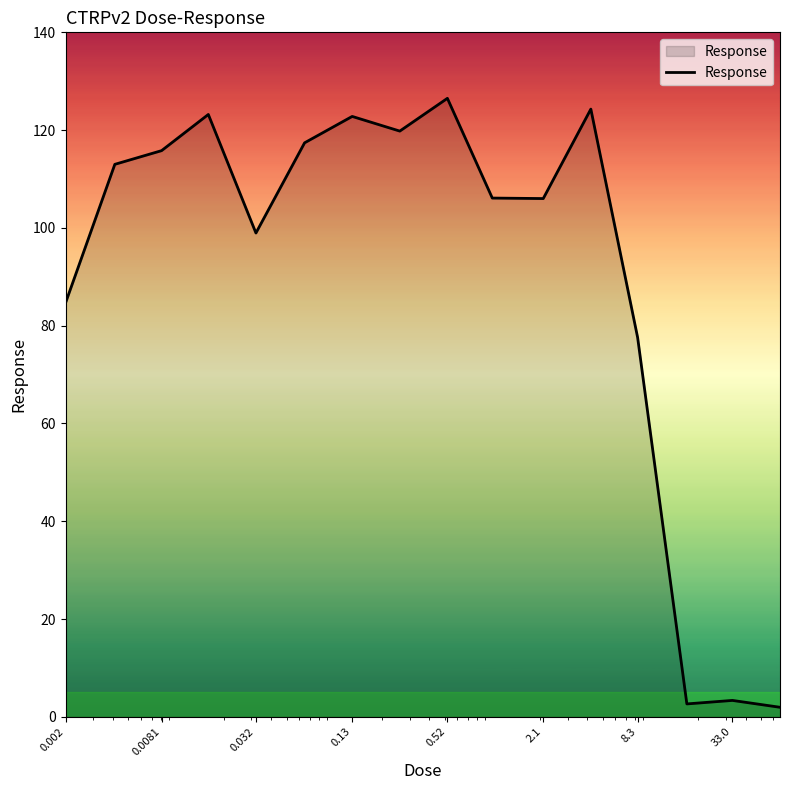

What is the difference between the maximum and minimum values?

124.6